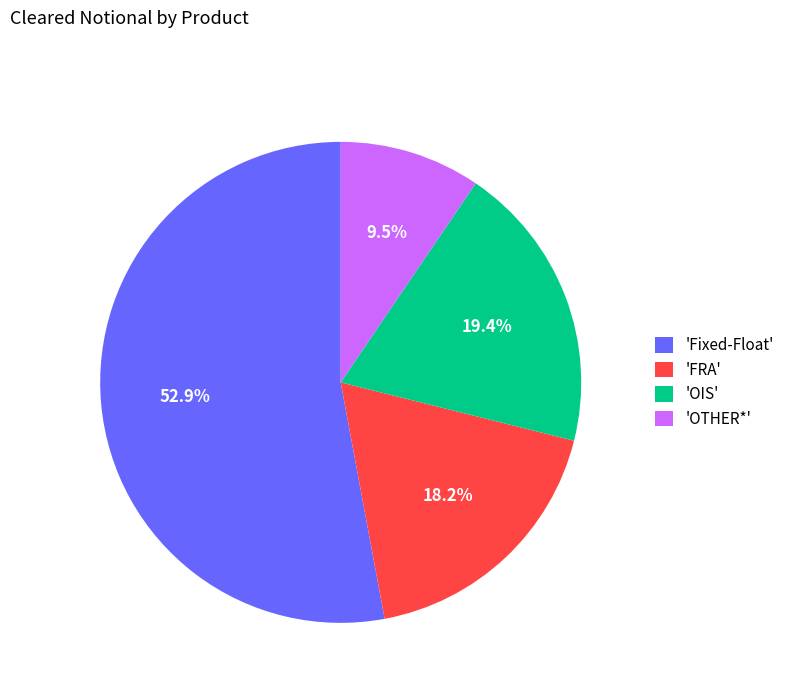

Rank the categories by value from highest to lowest.

'Fixed-Float', 'OIS', 'FRA', 'OTHER*'